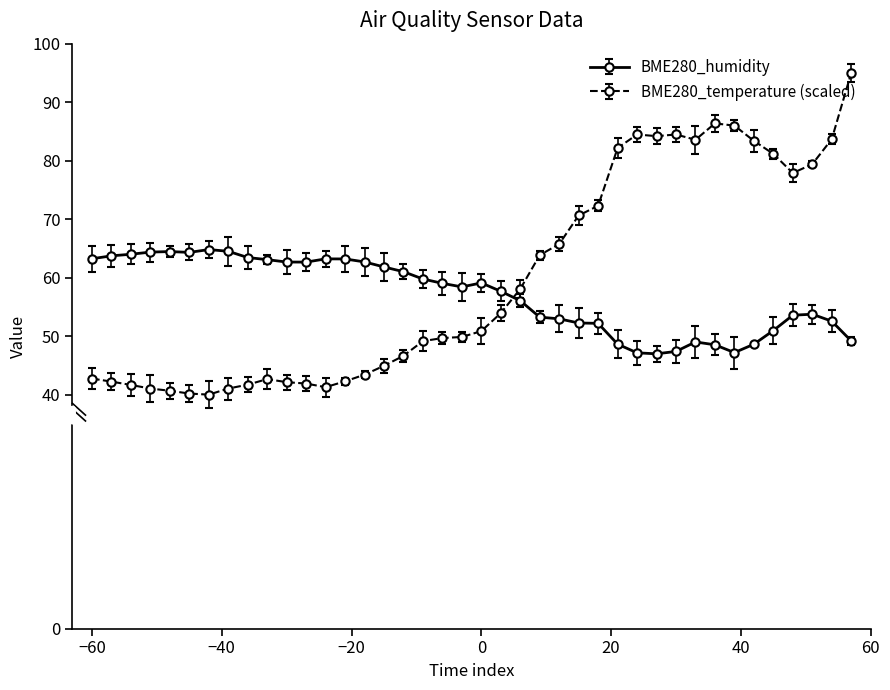

True or false: BME280_temperature (scaled) and BME280_humidity cross at least once.

True